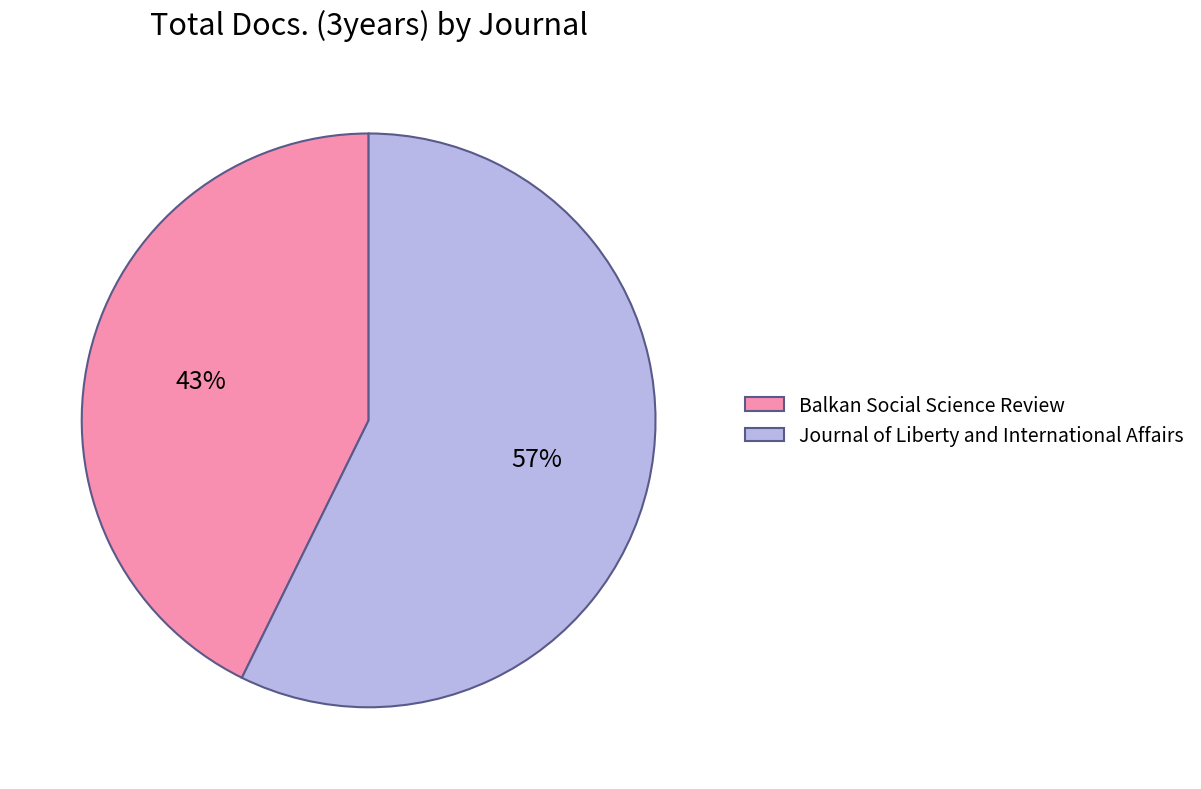

Between Journal of Liberty and International Affairs and Balkan Social Science Review, which is larger?

Journal of Liberty and International Affairs